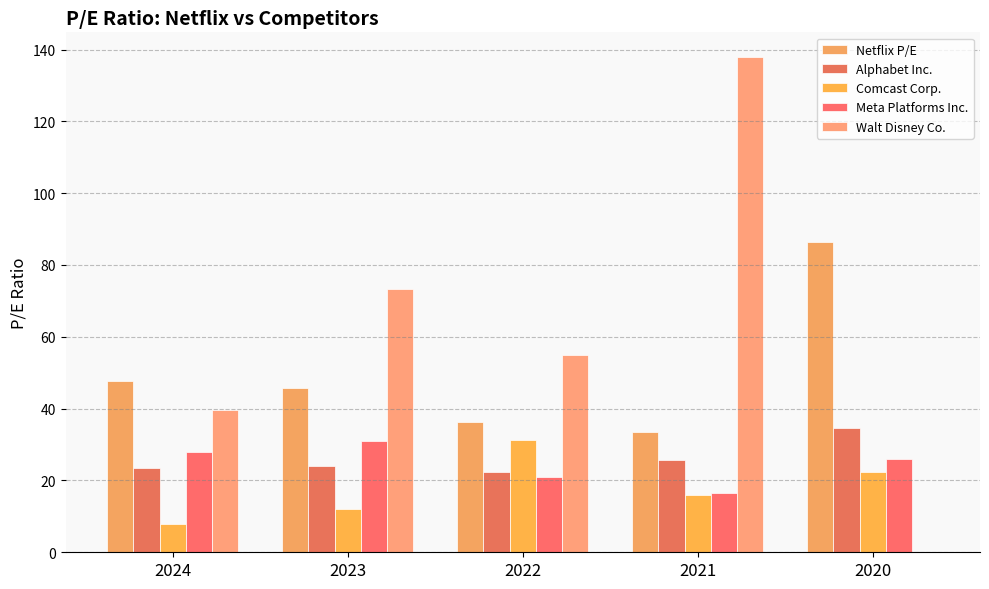

Which series has the largest total across all categories?

Walt Disney Co.